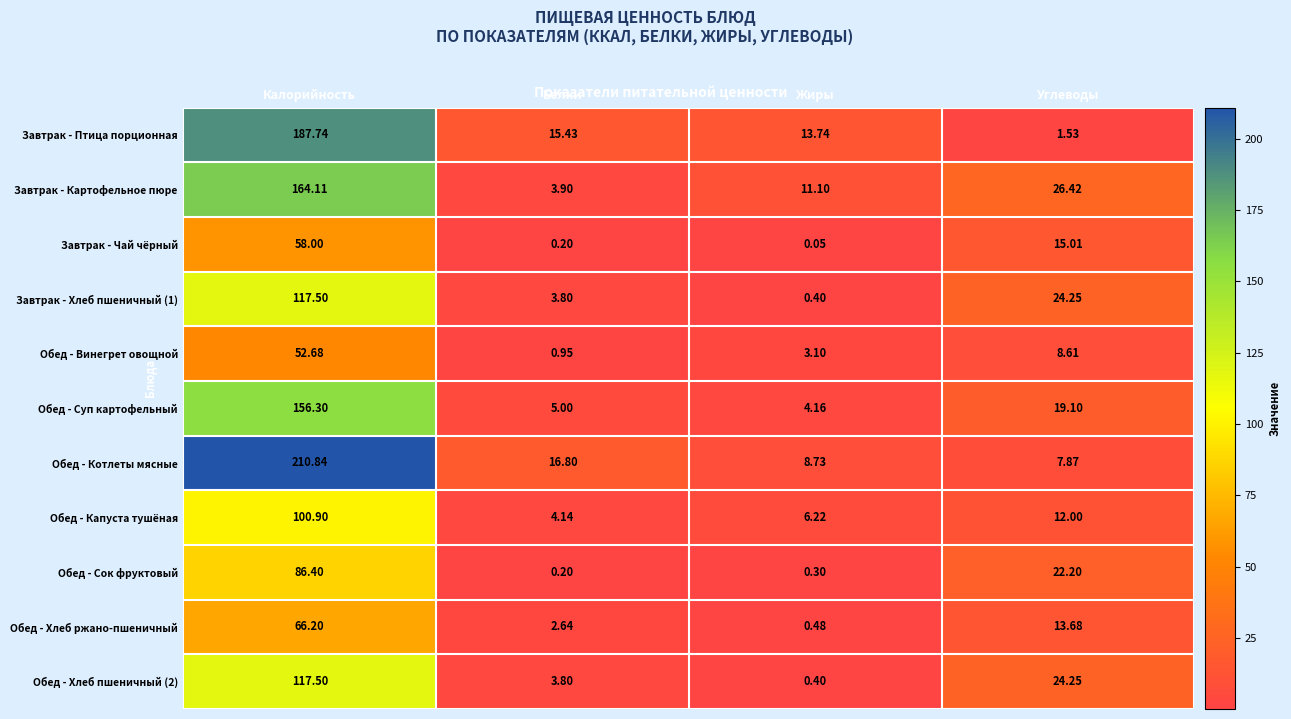

Between Калорийность and Белки, which series saw the biggest shift?

Обед - Котлеты мясные